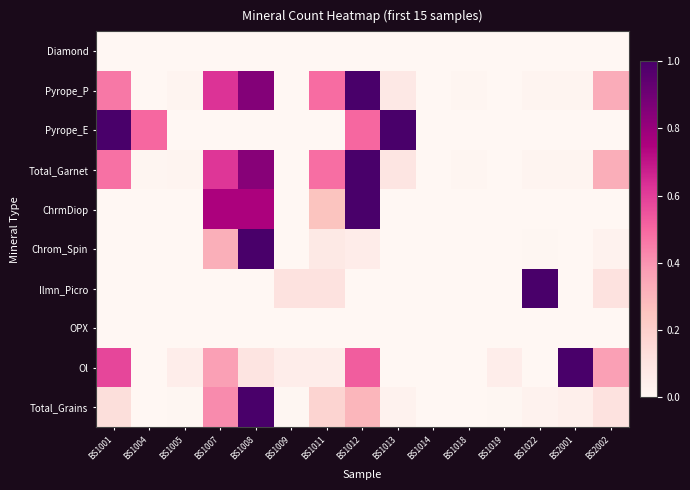

At how many categories does at least one series exceed 0?

14